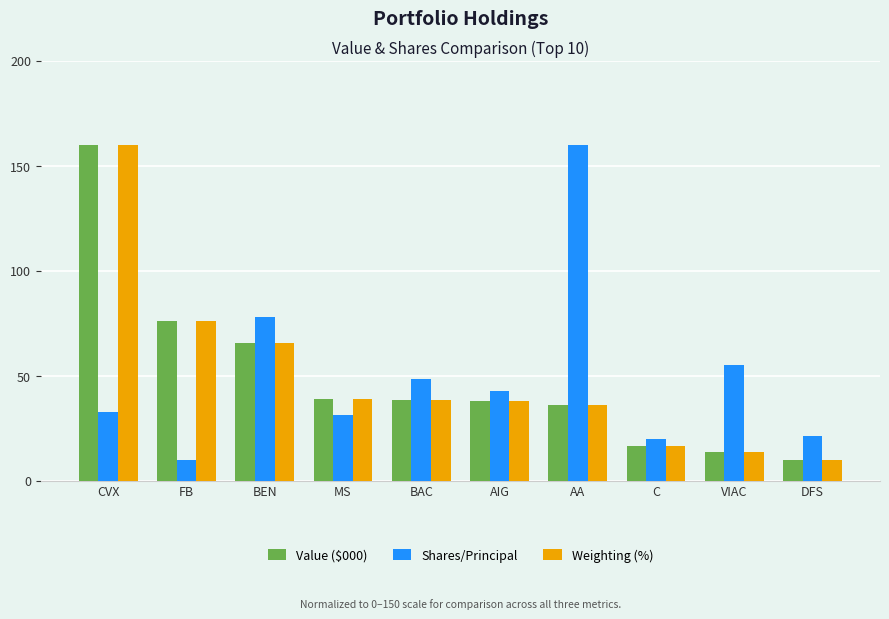

What is the difference between the Shares/Principal values at DFS and VIAC?

33.5